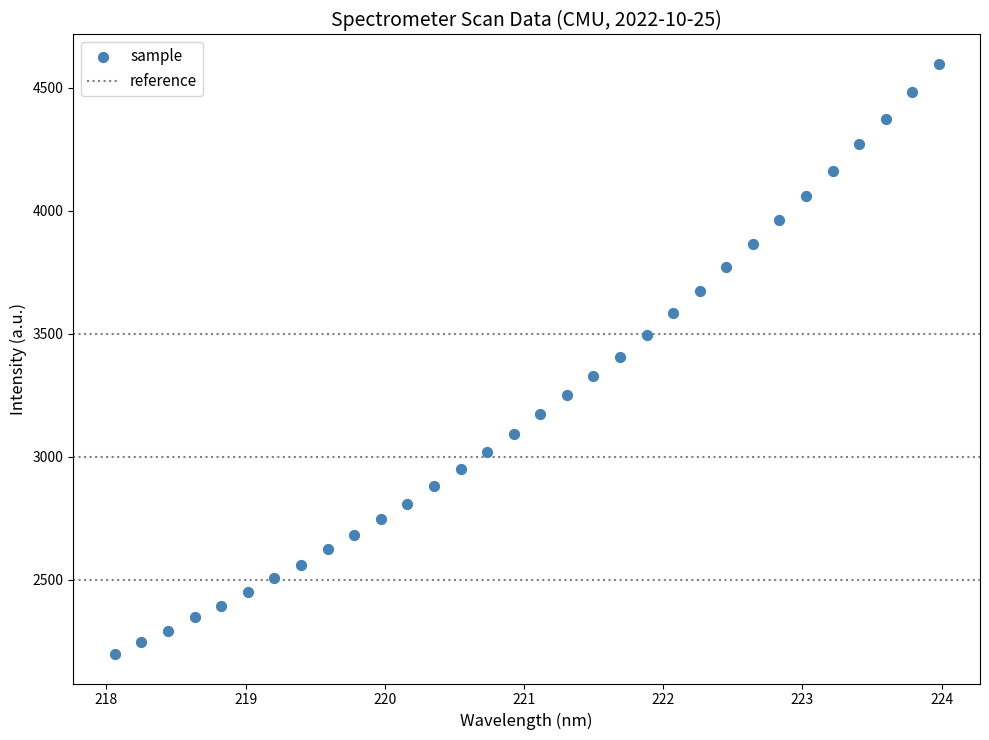

What is the range of X values (max minus min)?

5.9